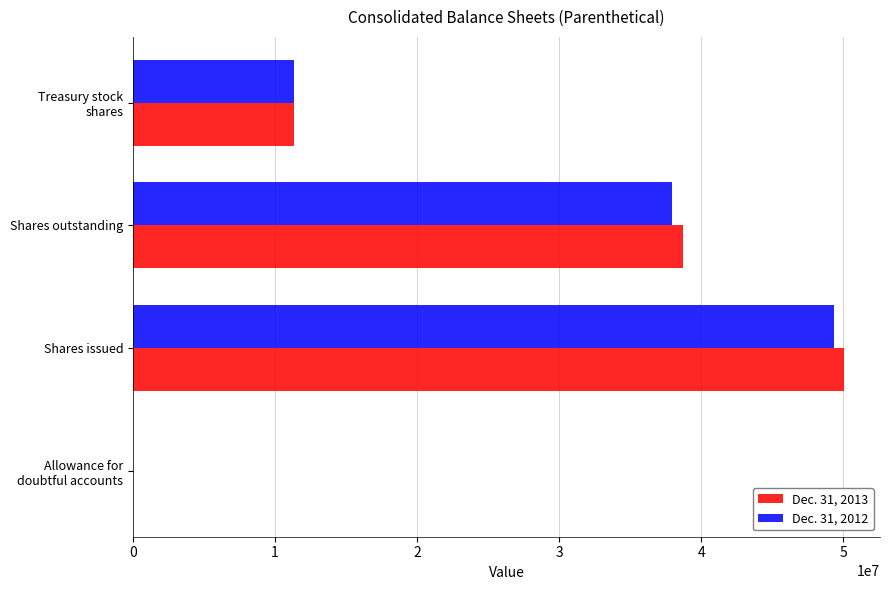

At which category is the sum across all series the highest?

Shares issued